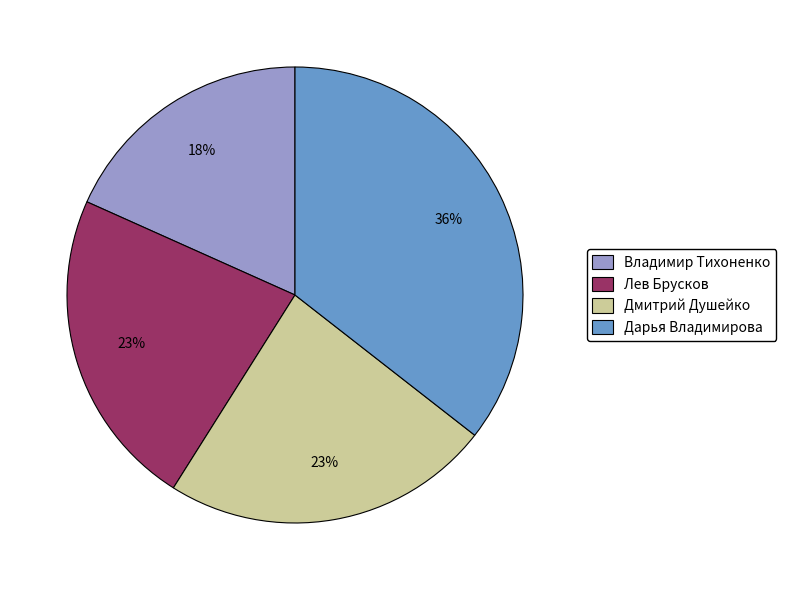

To the nearest percent, what is the combined percentage of Дмитрий Душейко and Лев Брусков?

46%